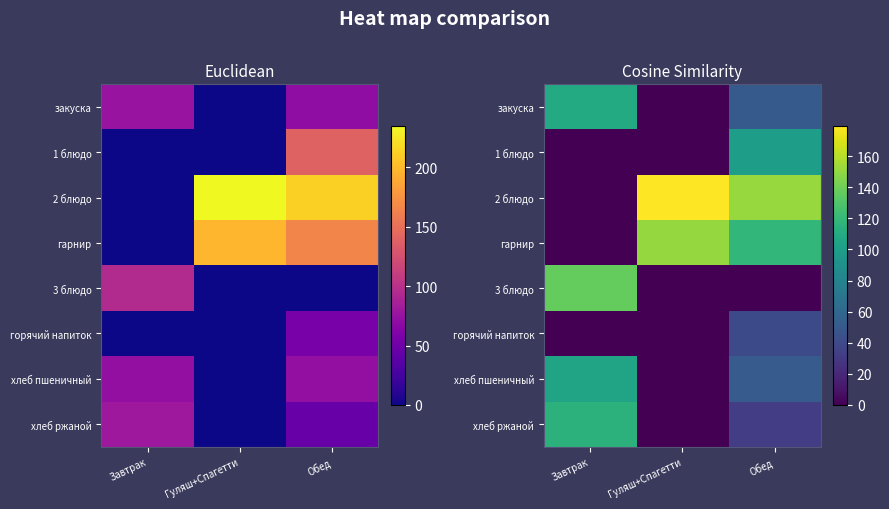

How many values in the гарнир series are below 118?

1